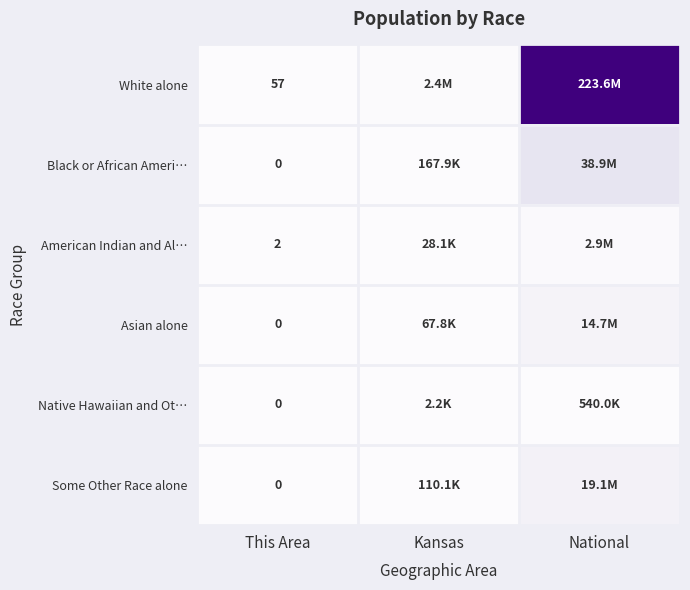

Which series has the widest spread of values?

White alone